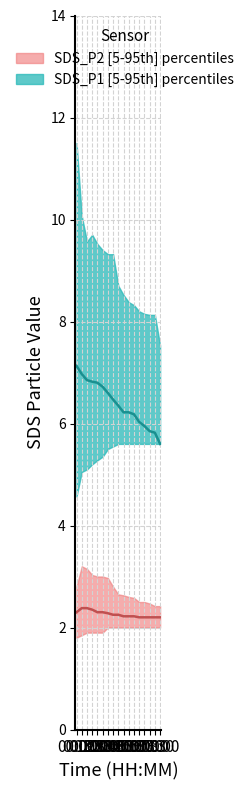

Which has a higher value, 02:30 or 06:30?

02:30